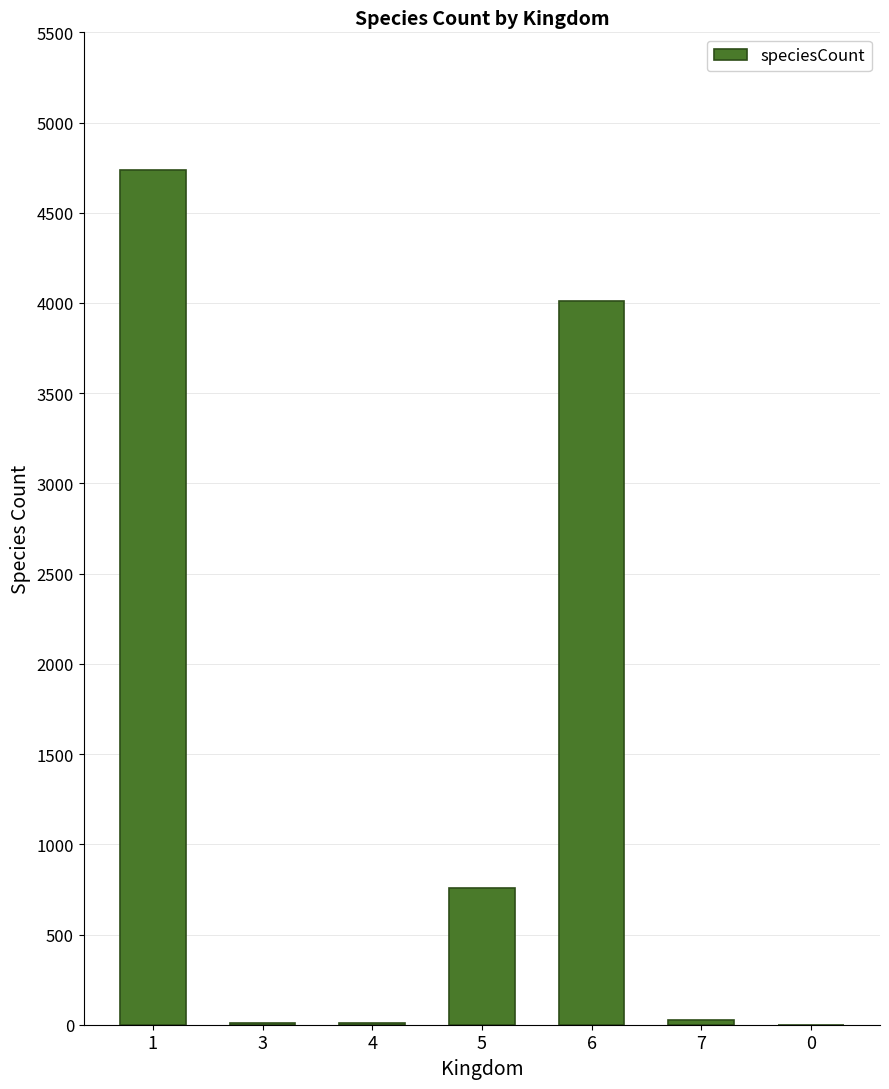

What is the change in value from 3 to 0?

-11